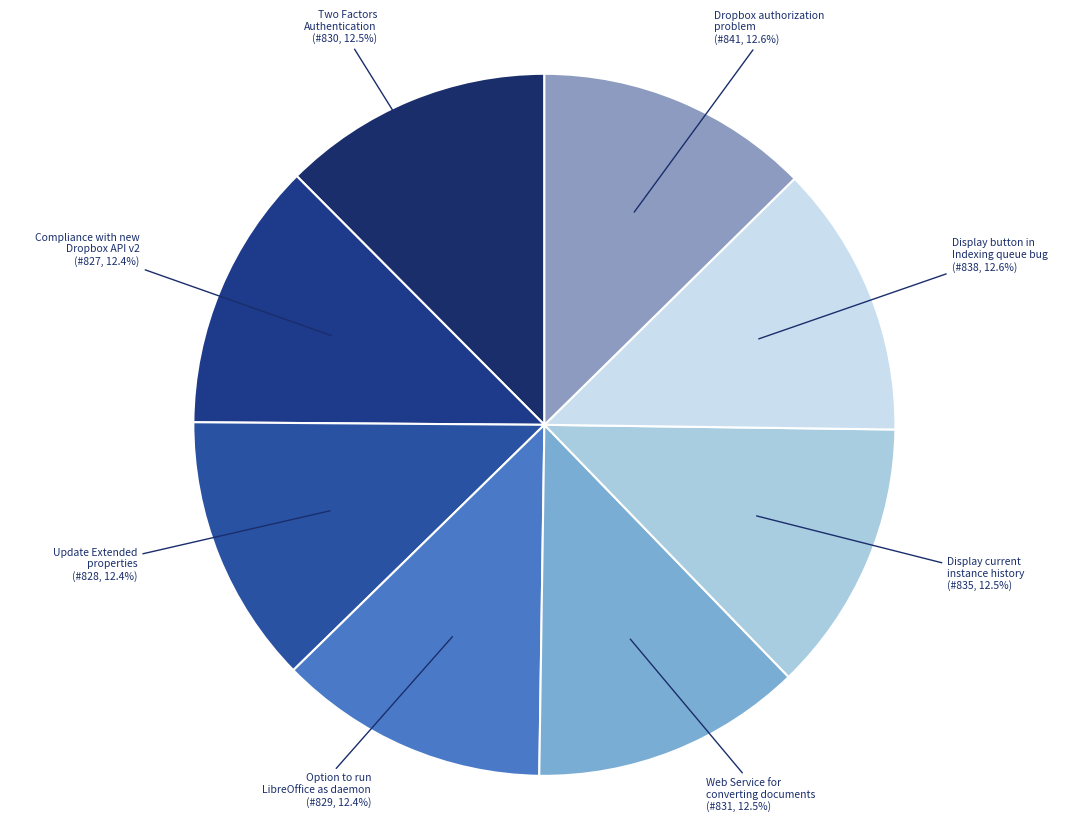

What is the ratio of the value at Display current instance history to the value at Web Service for converting documents?

1.0